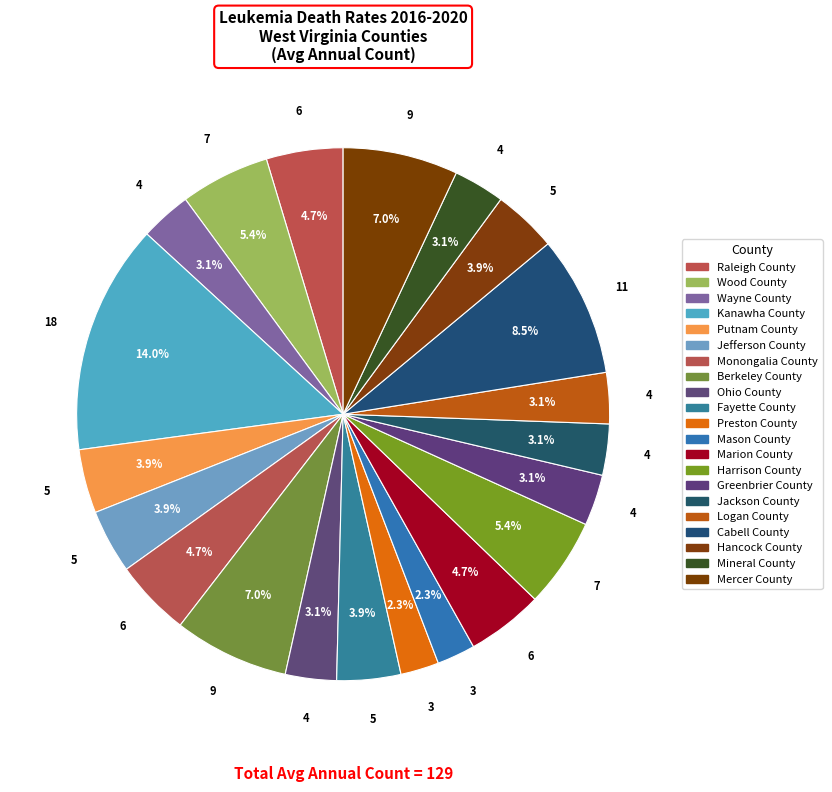

How many slices are in this pie chart?

21